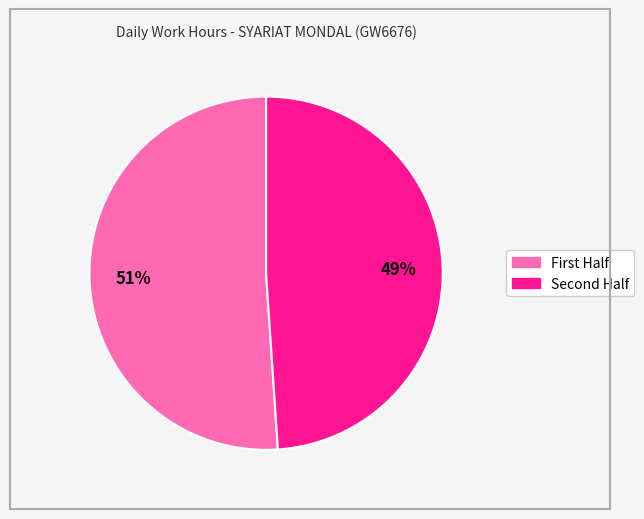

To the nearest percent, what is the average slice percentage?

50%